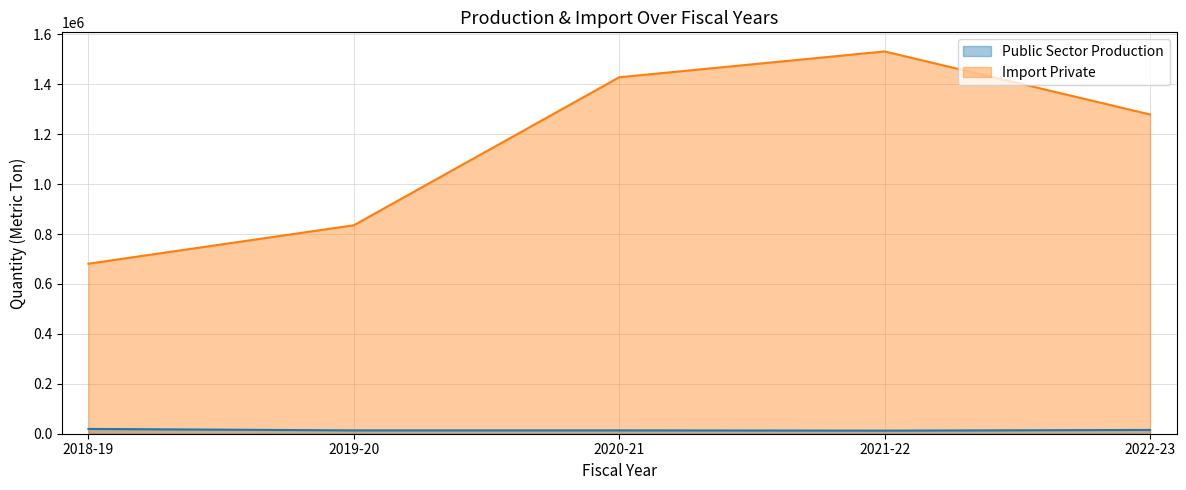

How many lines are shown in the chart?

2